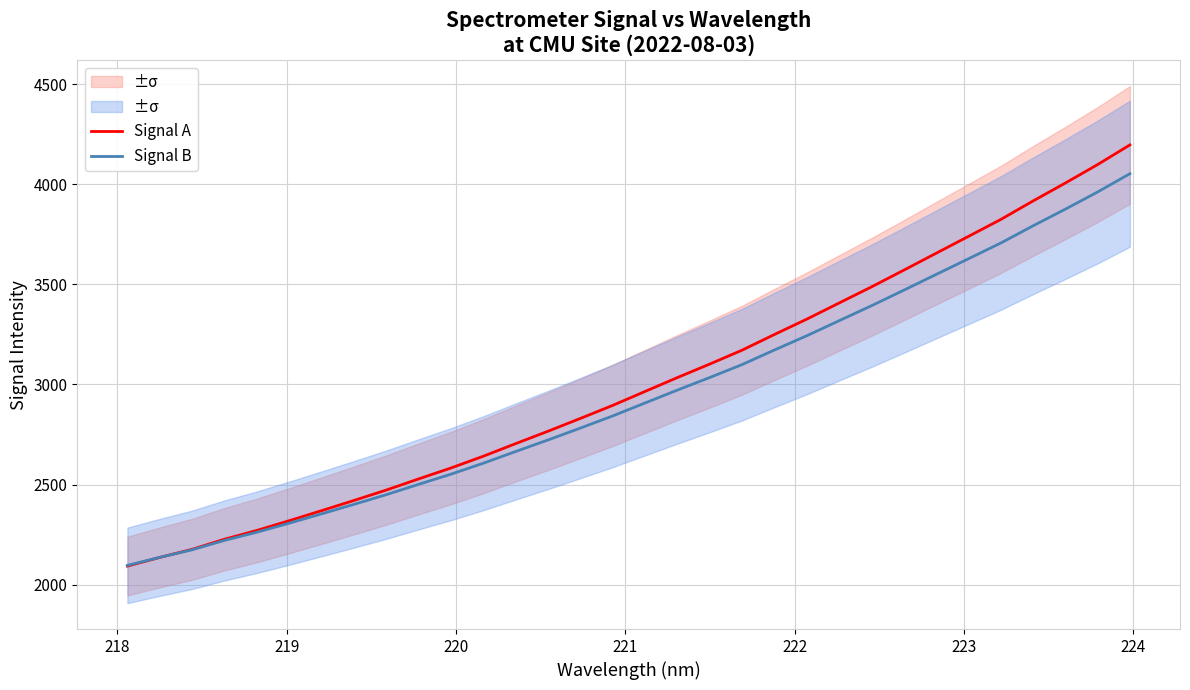

What is the lowest value of the Signal A series?

2093.1